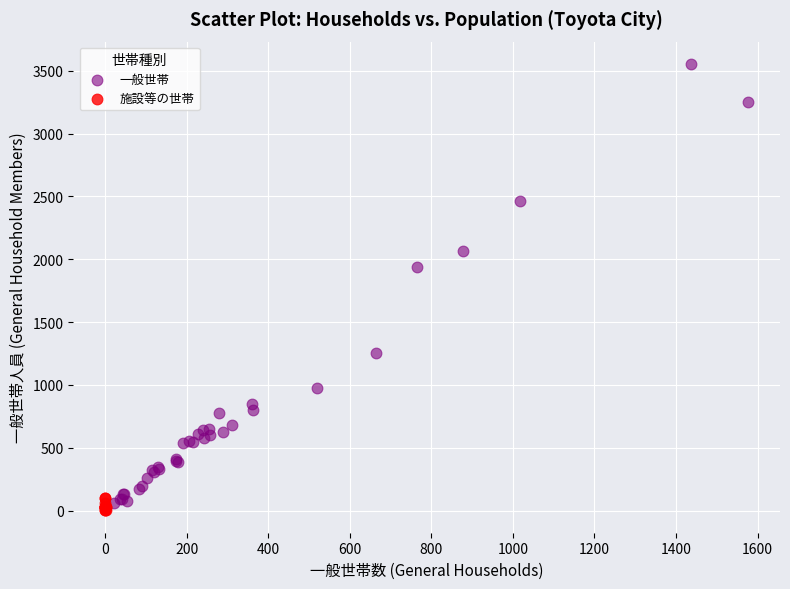

Which series has the largest Y range (max minus min)?

一般世帯